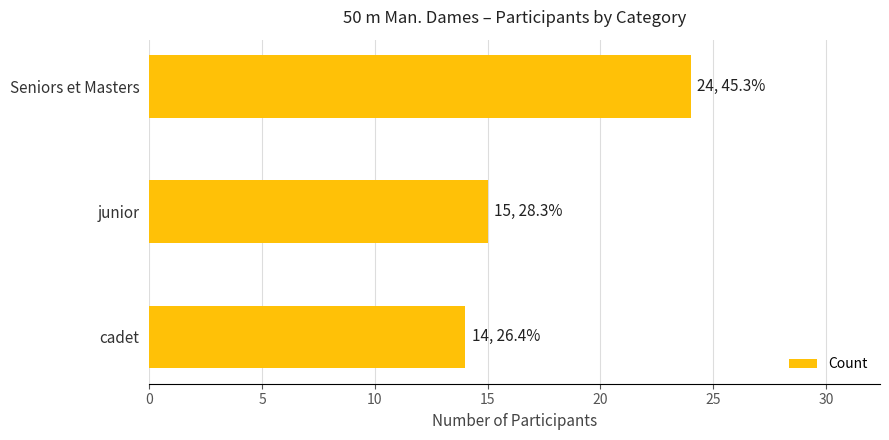

Which category has the highest value across all series?

Seniors et Masters